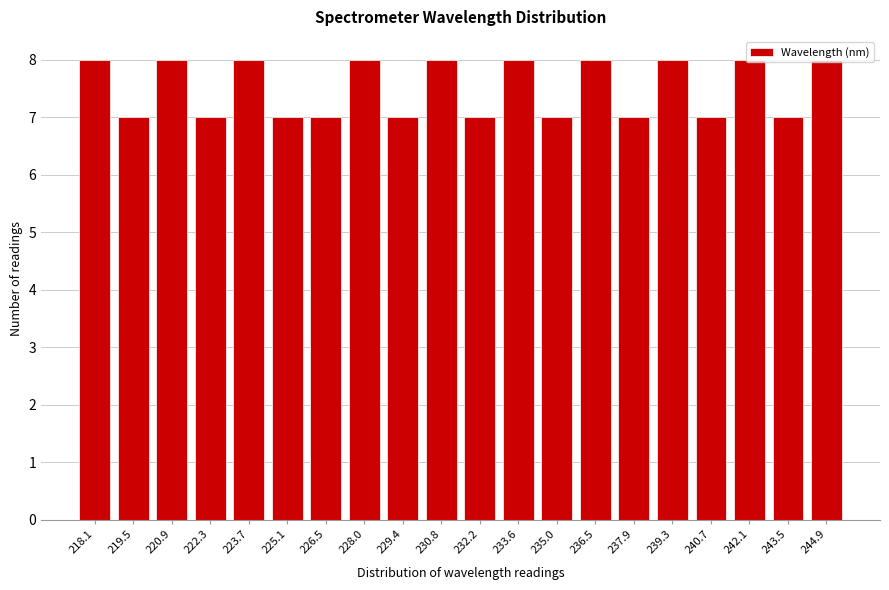

Approximately how many times larger is the value at 230.8 compared to 242.1?

1.0